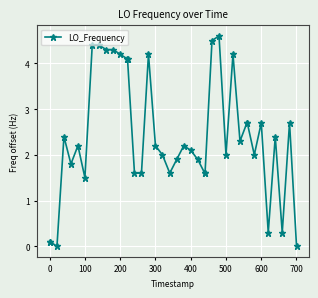

What is the value of the 18th point from the left?

2.2